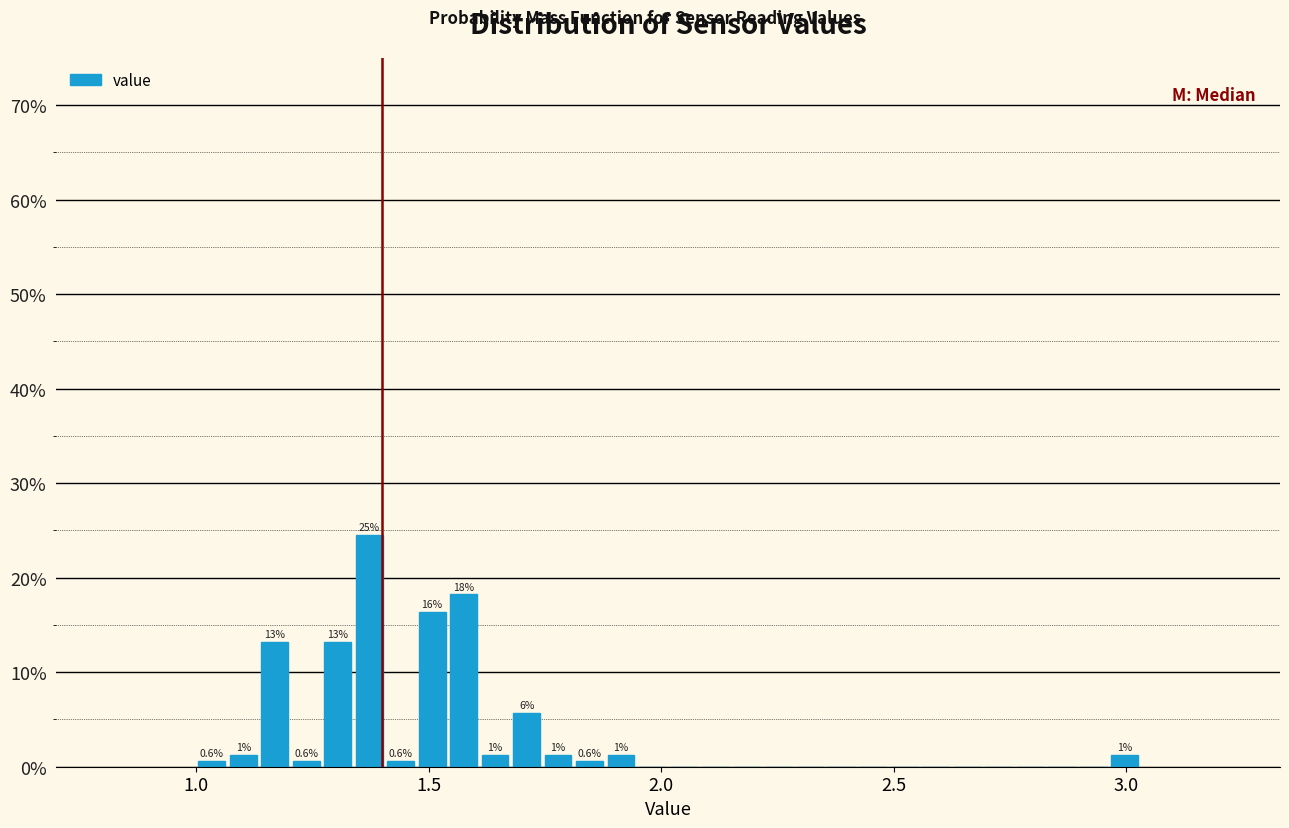

Read against the x-axis, roughly where is the centre of the tallest bar?

1.35